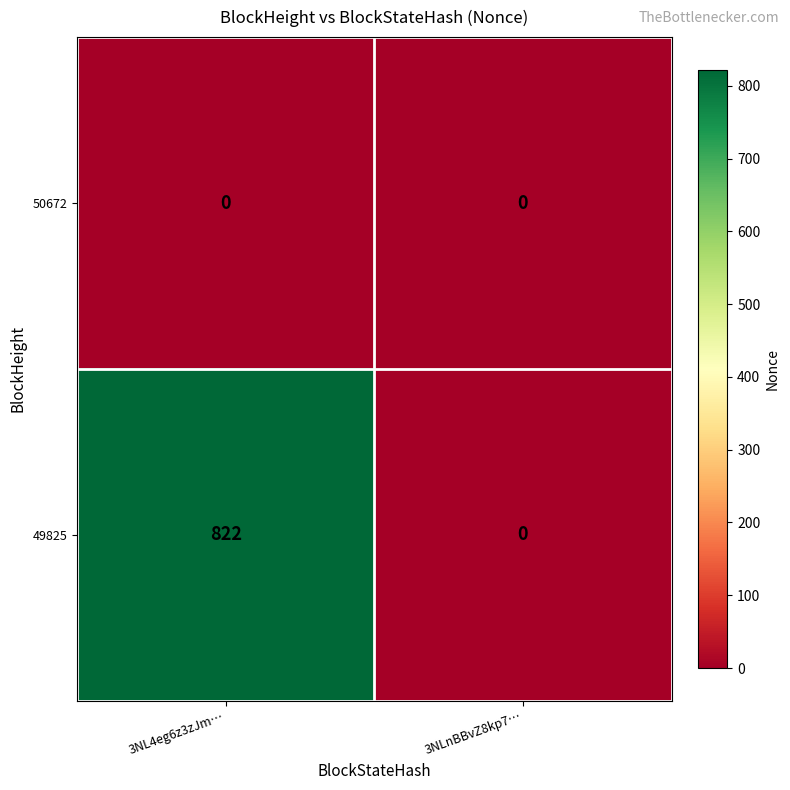

Reading left to right, transcribe all the data shown in this chart.

50672: 3NL4eg6z3zJm…=0	3NLnBBvZ8kp7…=0
49825: 3NL4eg6z3zJm…=822	3NLnBBvZ8kp7…=0